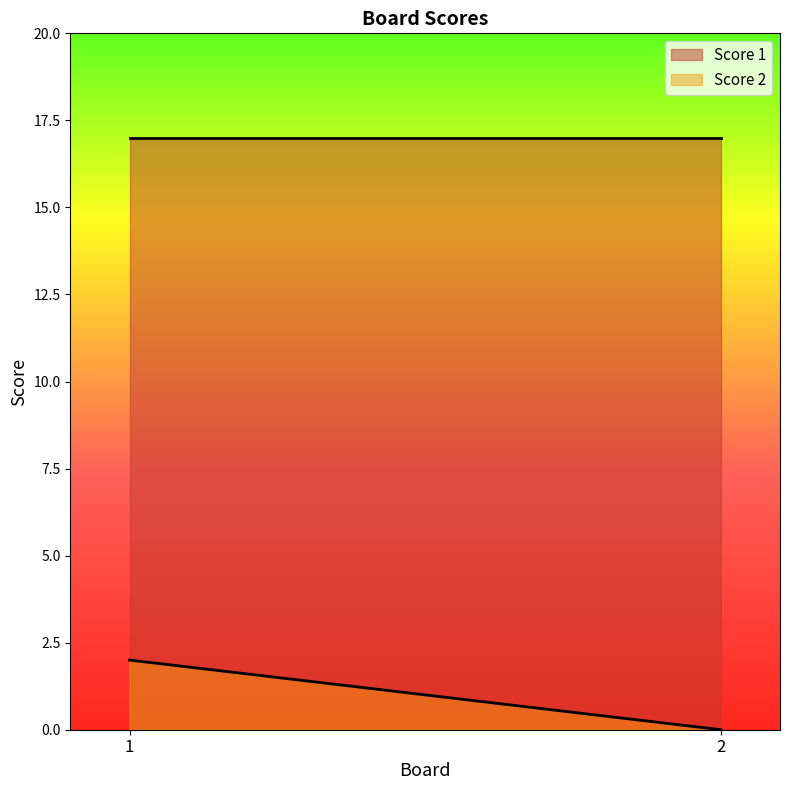

True or false: Score 1 has a value of 17 at 1.

True